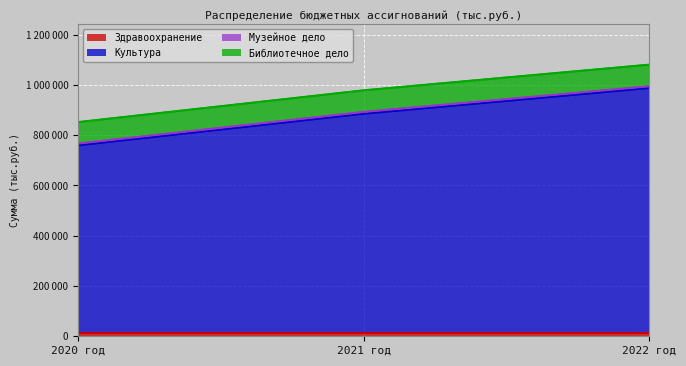

The value of Культура at 2022 год is 1280135.4. True or false?

False